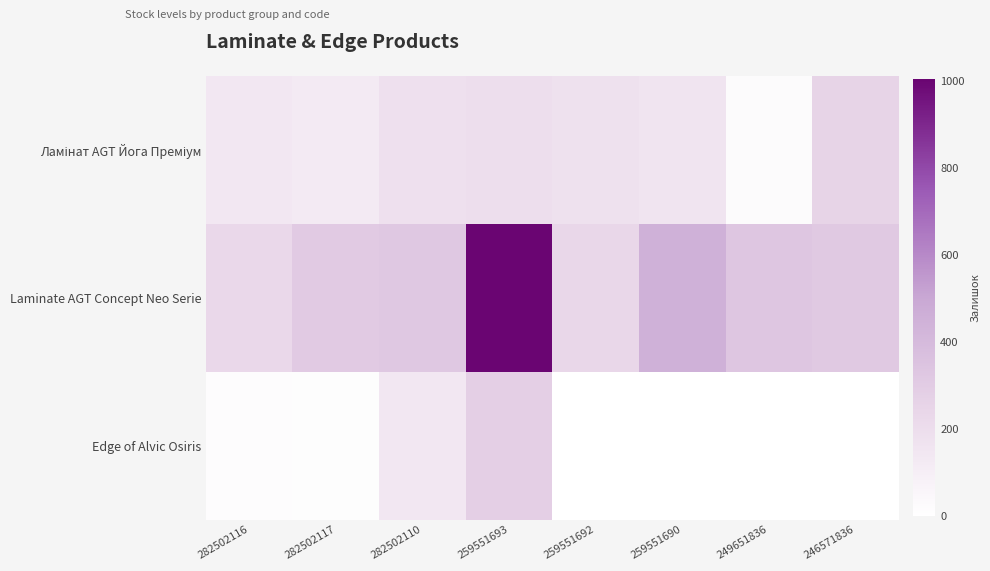

Rank the series at 282502116 from highest to lowest value.

Laminate AGT Concept Neo Serie, Ламінат AGT Йога Преміум, Edge of Alvic Osiris